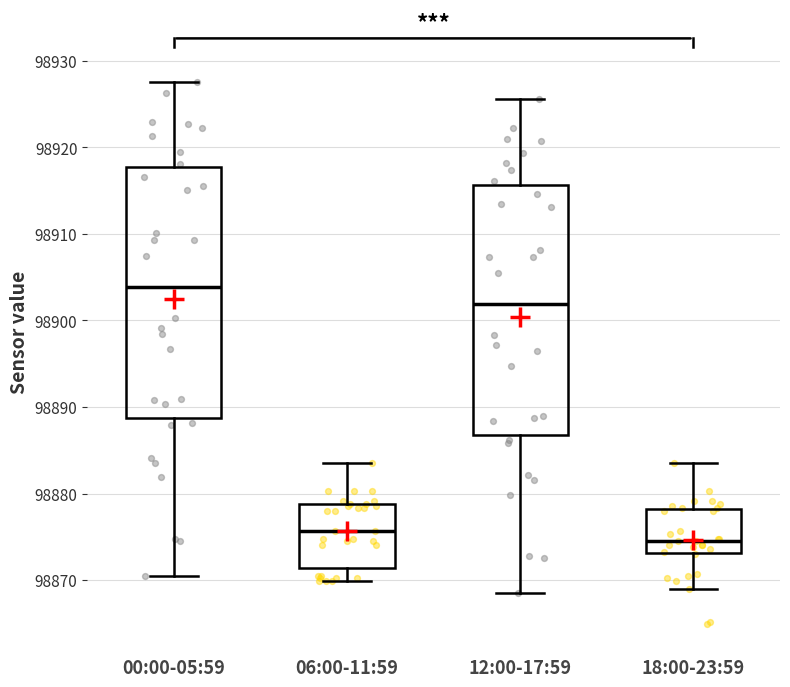

Reading left to right, read every box against the y-axis: the position of its median line, the range the box covers, and the ends of its whiskers. The values are not printed on the chart, so give them approximately, as read against the axis.

00:00-05:59: median 98904, box 98889 to 98918, whiskers 98871 to 98928
06:00-11:59: median 98876, box 98871 to 98879, whiskers 98870 to 98884
12:00-17:59: median 98902, box 98887 to 98916, whiskers 98869 to 98926
18:00-23:59: median 98875, box 98873 to 98878, whiskers 98869 to 98884